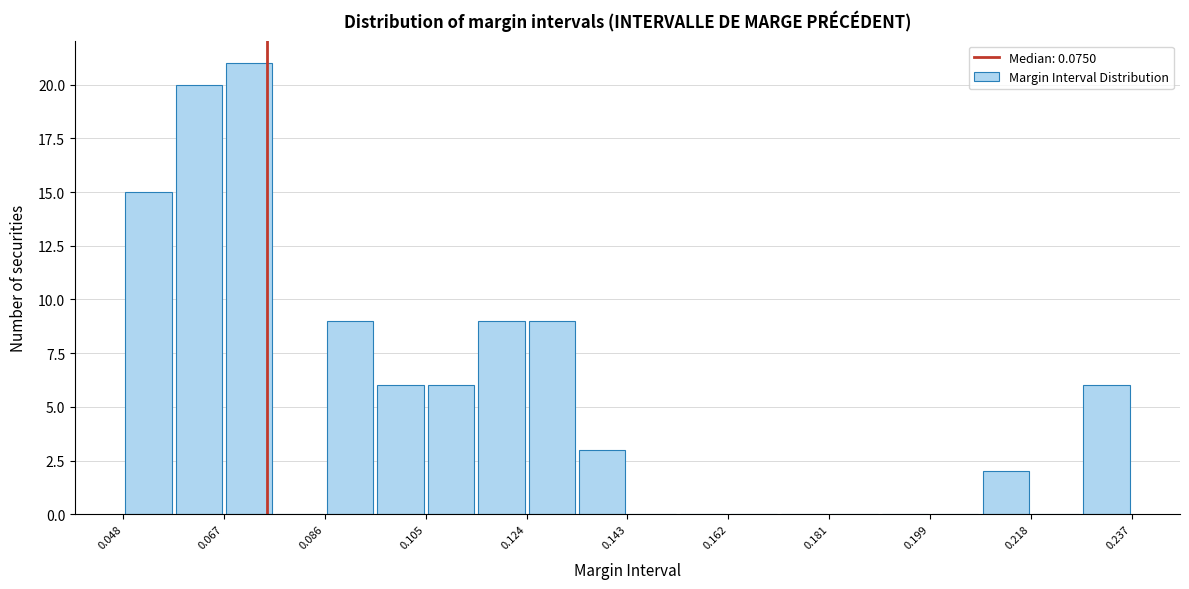

Reading left to right, list every bar in this chart as the range it spans on the x-axis followed by its height. Neither the bar edges nor the heights are printed on the chart, so give them approximately, as read against the axes.

0.048 to 0.058: 15
0.058 to 0.068: 20
0.068 to 0.076: 21
0.076 to 0.086: 0
0.086 to 0.096: 9
0.096 to 0.104: 6
0.104 to 0.114: 6
0.114 to 0.124: 9
0.124 to 0.134: 9
0.134 to 0.142: 3
0.142 to 0.152: 0
0.152 to 0.162: 0
0.162 to 0.172: 0
0.172 to 0.180: 0
0.180 to 0.190: 0
0.190 to 0.200: 0
0.200 to 0.208: 0
0.208 to 0.218: 2
0.218 to 0.228: 0
0.228 to 0.238: 6